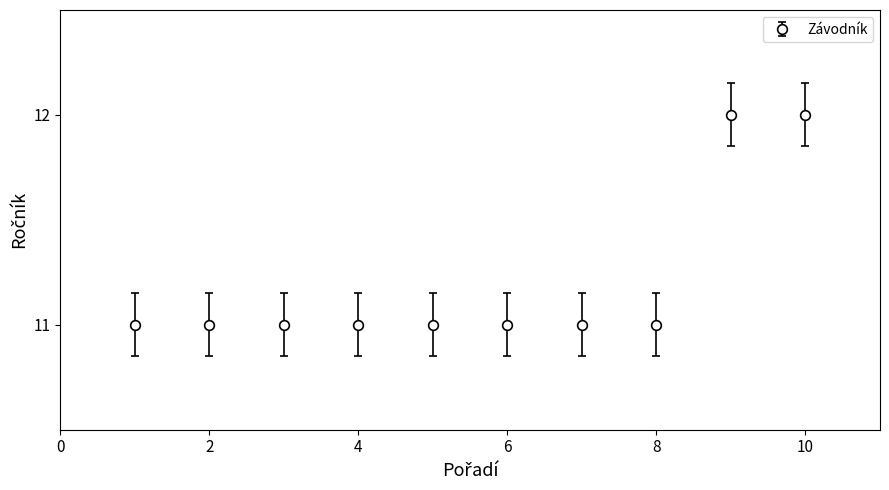

What is the smallest value displayed?

11